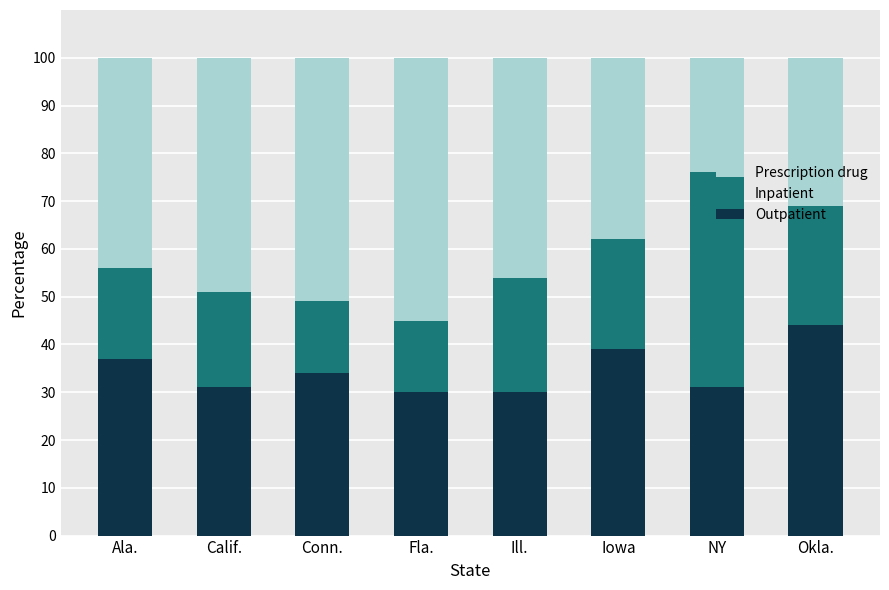

How many data points does each series have?

8